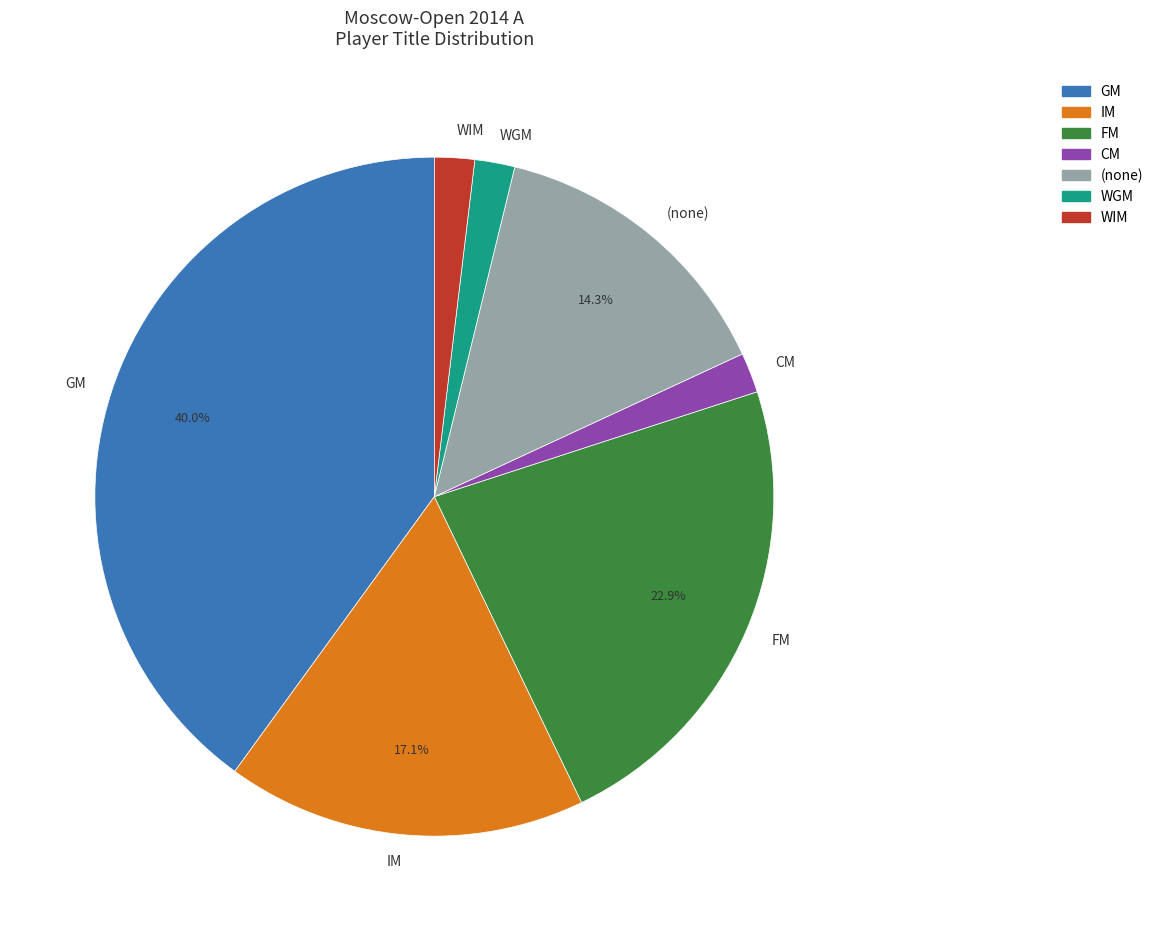

What percentage is NOT represented by (none)?

85.7%